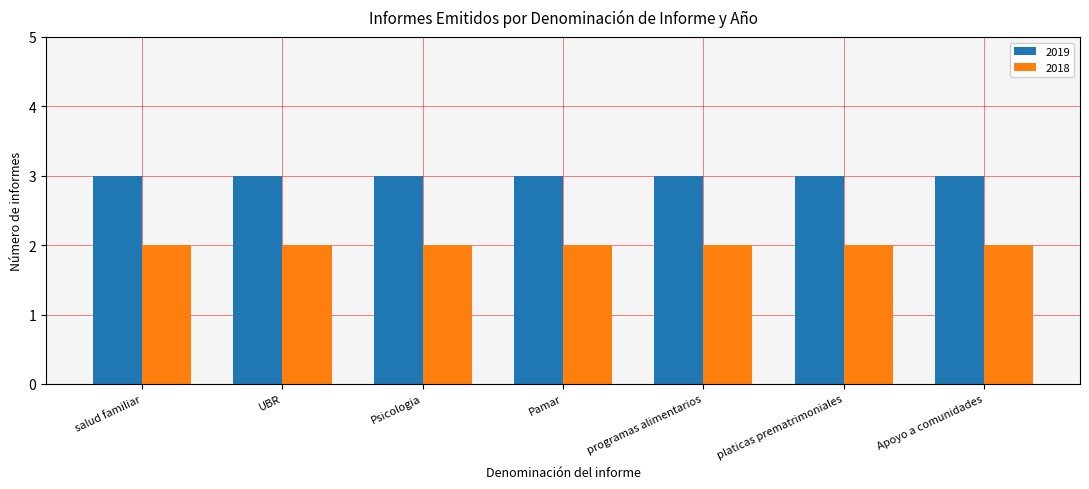

Is the value of 2019 at Pamar greater than the value of 2018 at Psicologia?

Yes